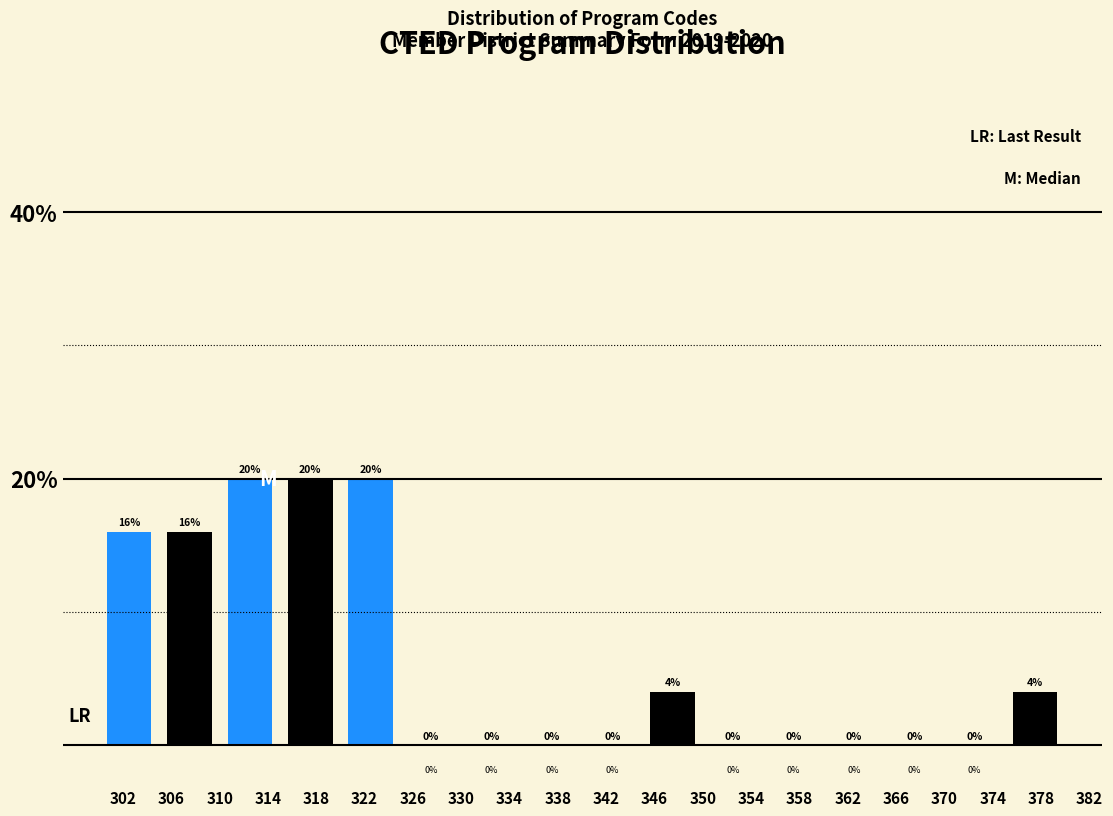

What is the height of the bar covering 320 to 325 on the x-axis?

20